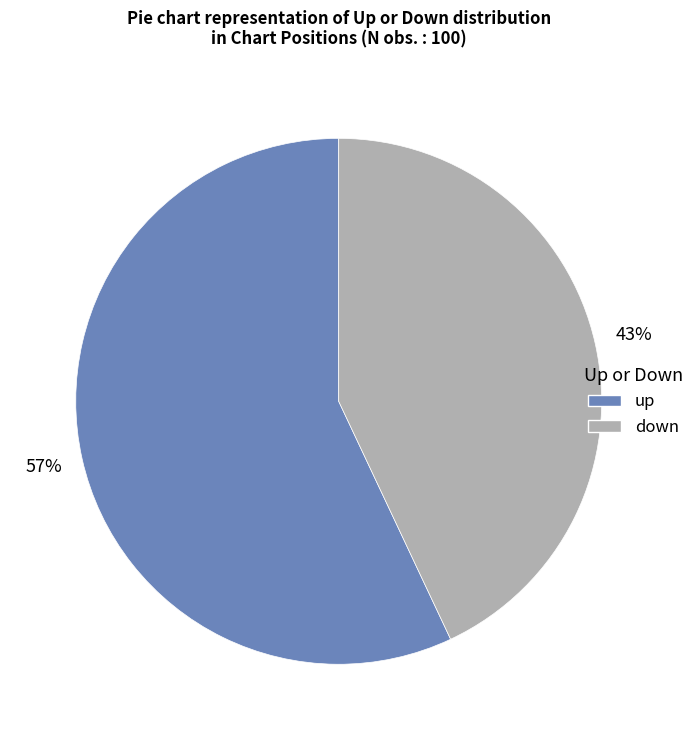

To the nearest percent, what is the combined percentage of down and up?

100%